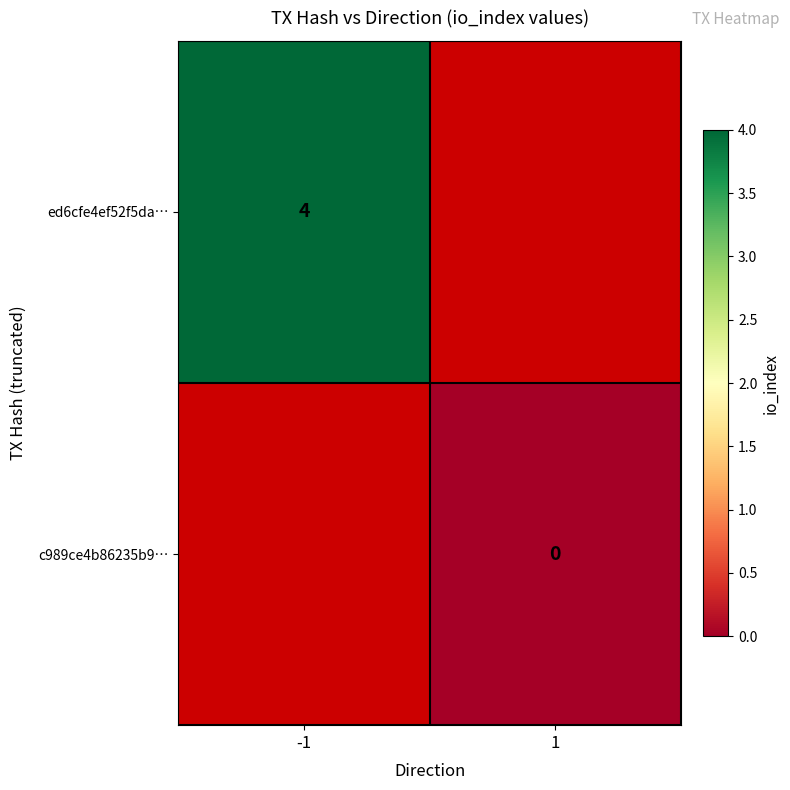

Which label corresponds to the smallest value in the chart?

1